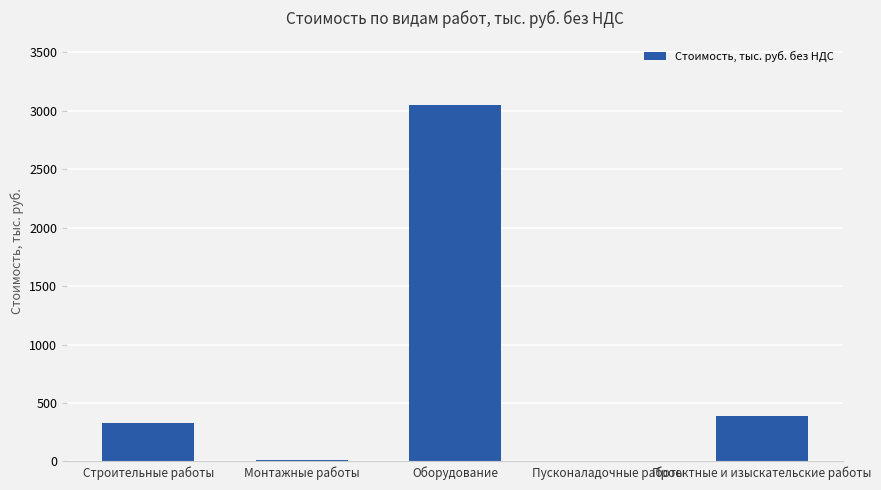

What is the sum of all values?

3790.4